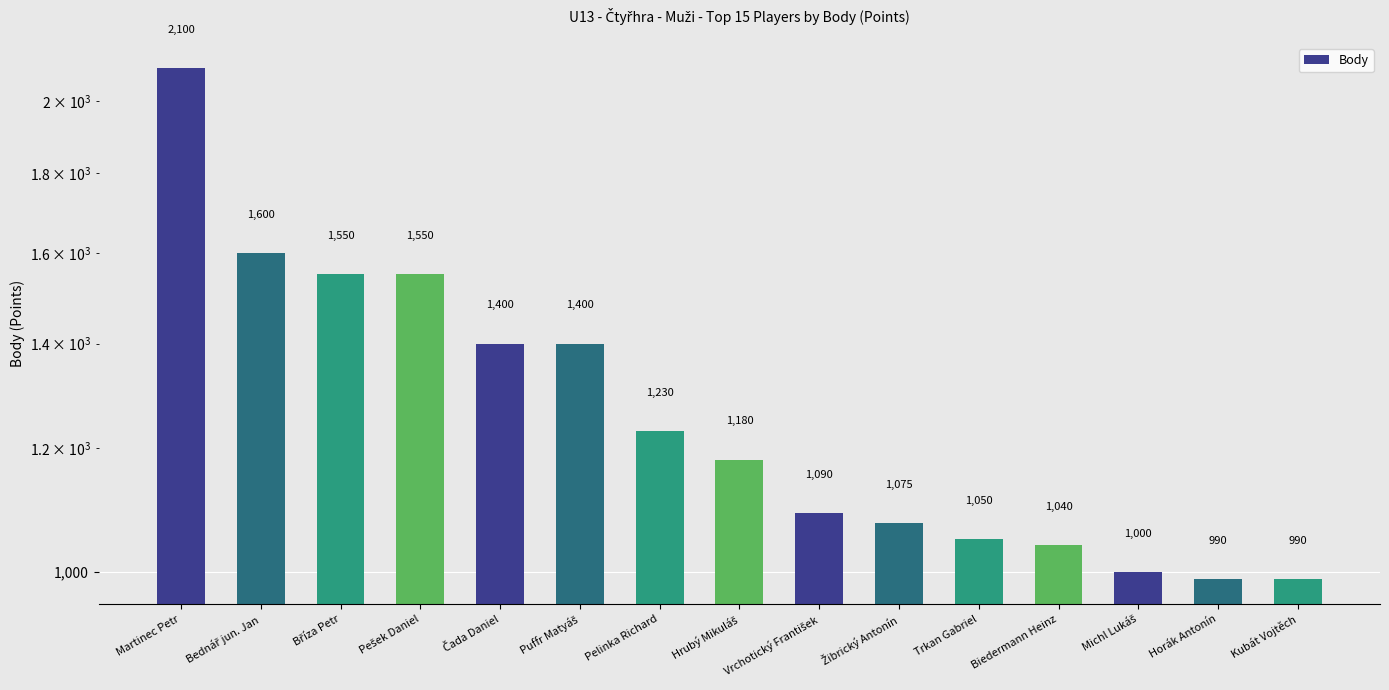

The chart shows a value of 990 at Horák Antonín. True or false?

True